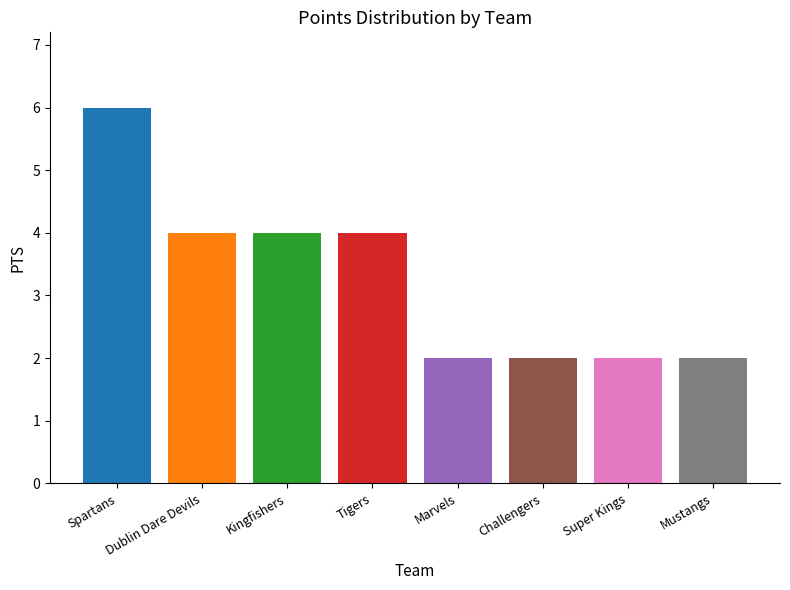

How many series are shown in this chart?

1